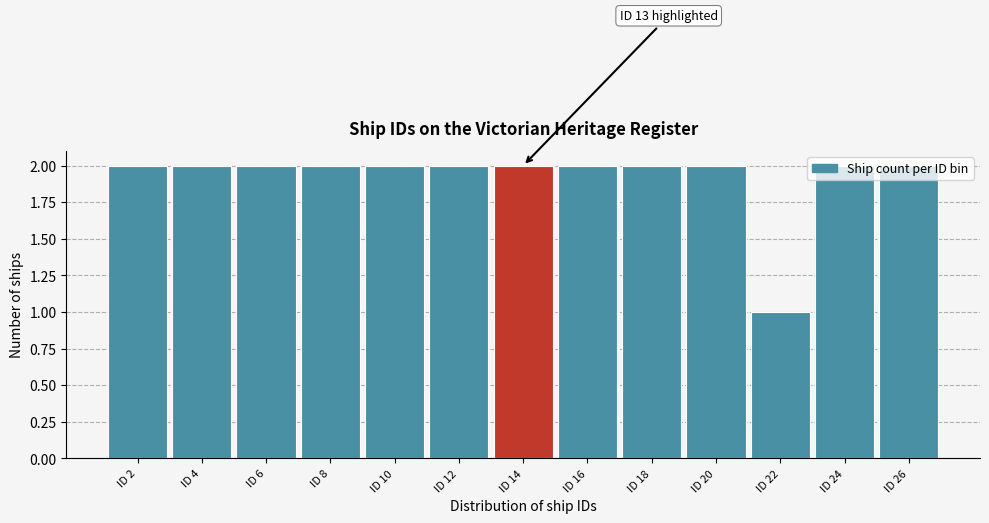

What is the value of the 11th bar from the left?

1